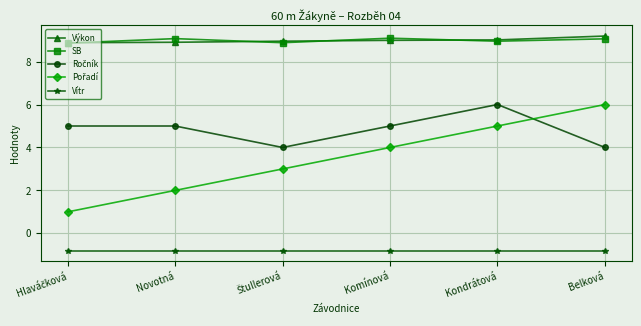

True or false: Vítr and Výkon intersect in this chart.

False